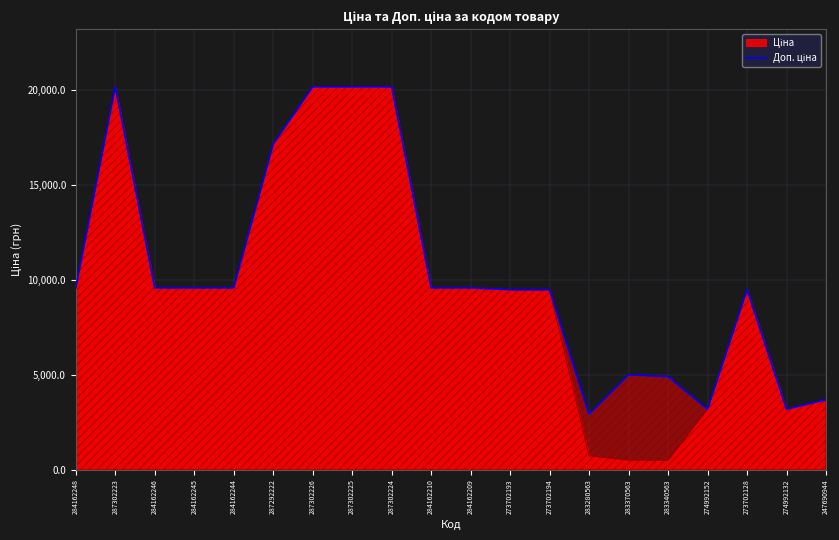

How many points are higher than both their immediate neighbors (excluding endpoints)?

3